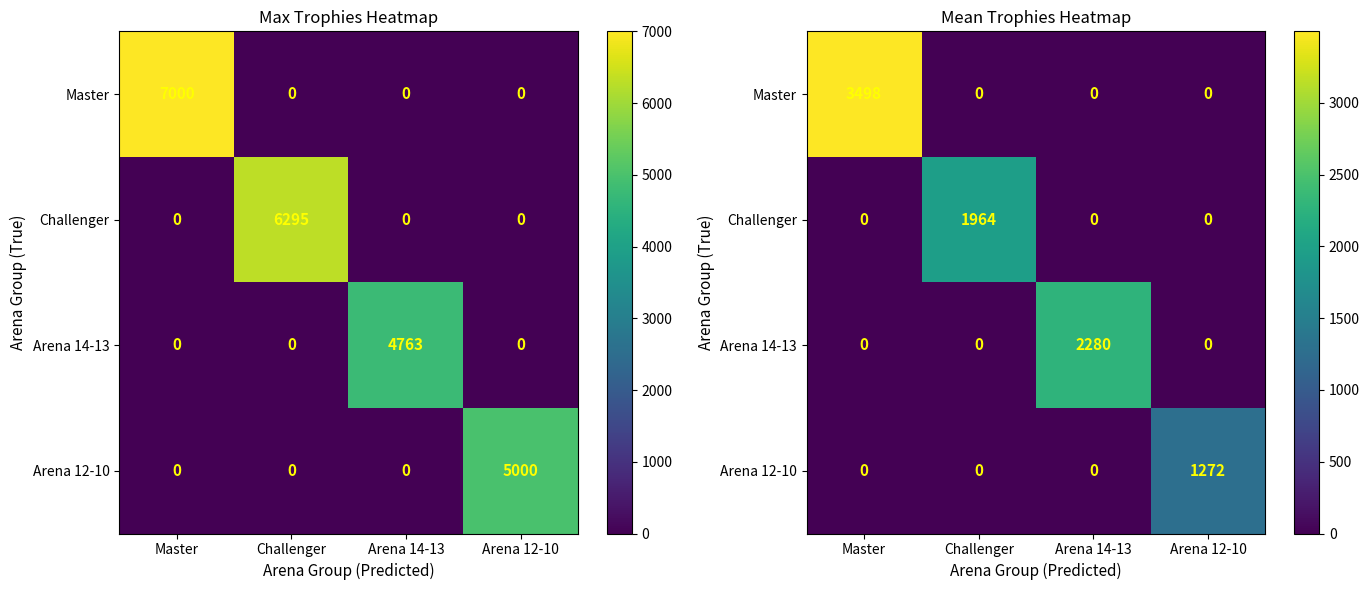

Is it true that Master equals 0.0 at Arena 14-13?

True